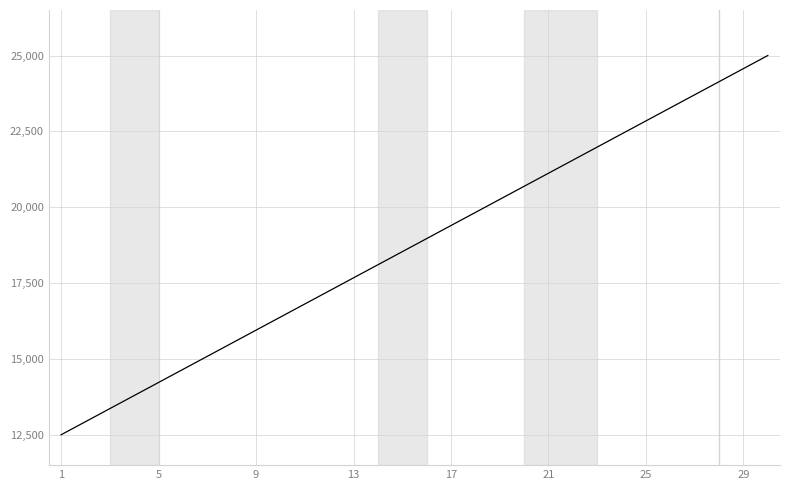

How many lines are shown in the chart?

1